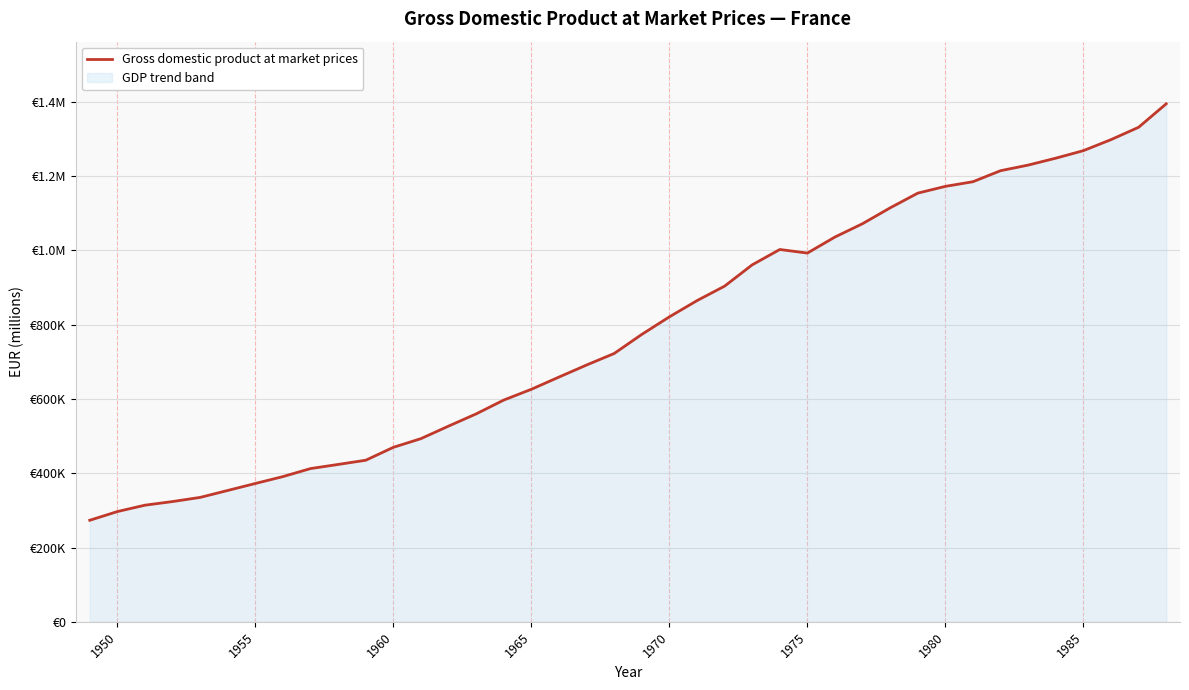

Where is the first local maximum?

25